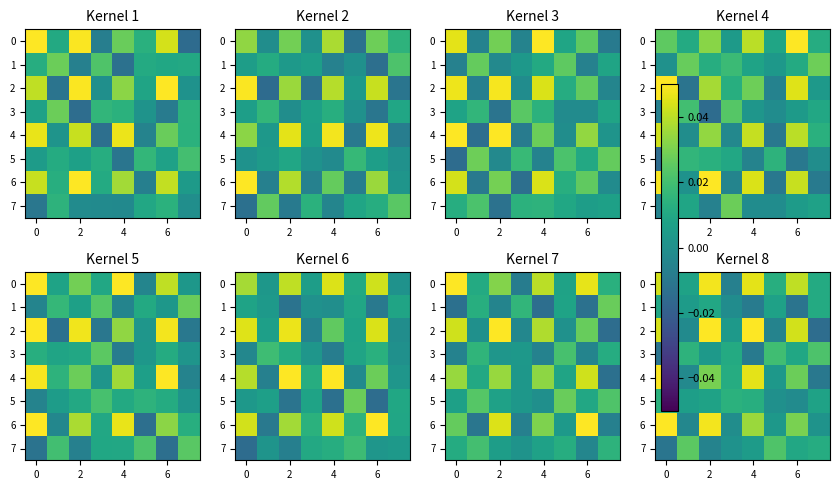

How many data points in row_7 are less than 0?

2